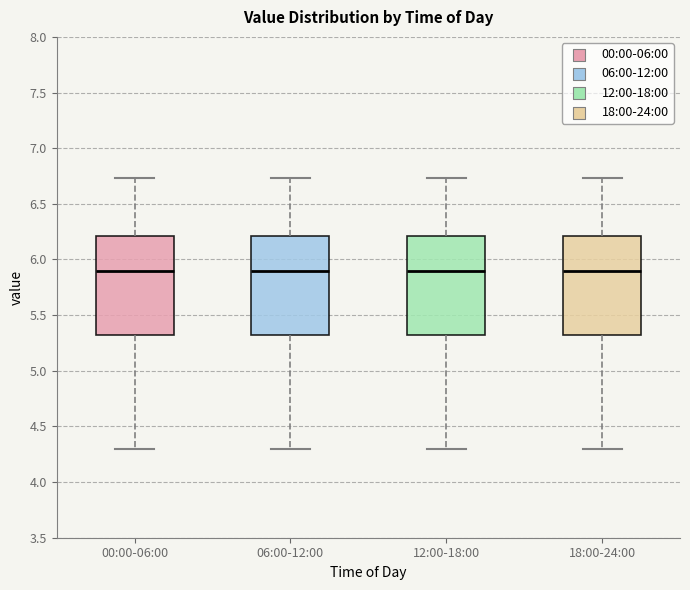

Where is the lower edge of the box for 12:00-18:00 on the y-axis? The values are not printed on the chart, so give them approximately, as read against the axis.

5.30